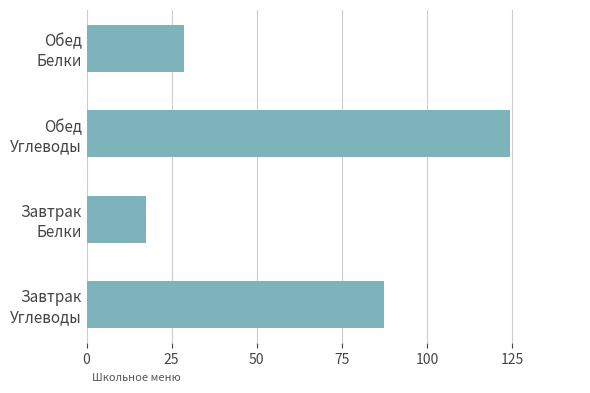

What is the maximum value shown in the chart?

124.4